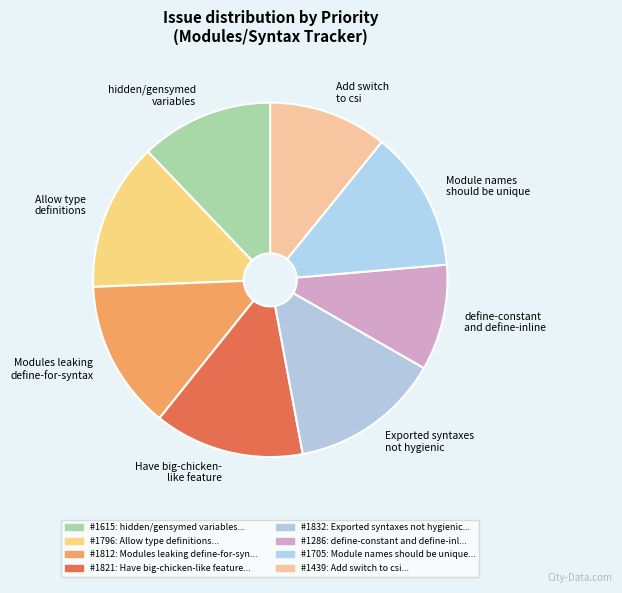

Count the number of slices in the pie.

8